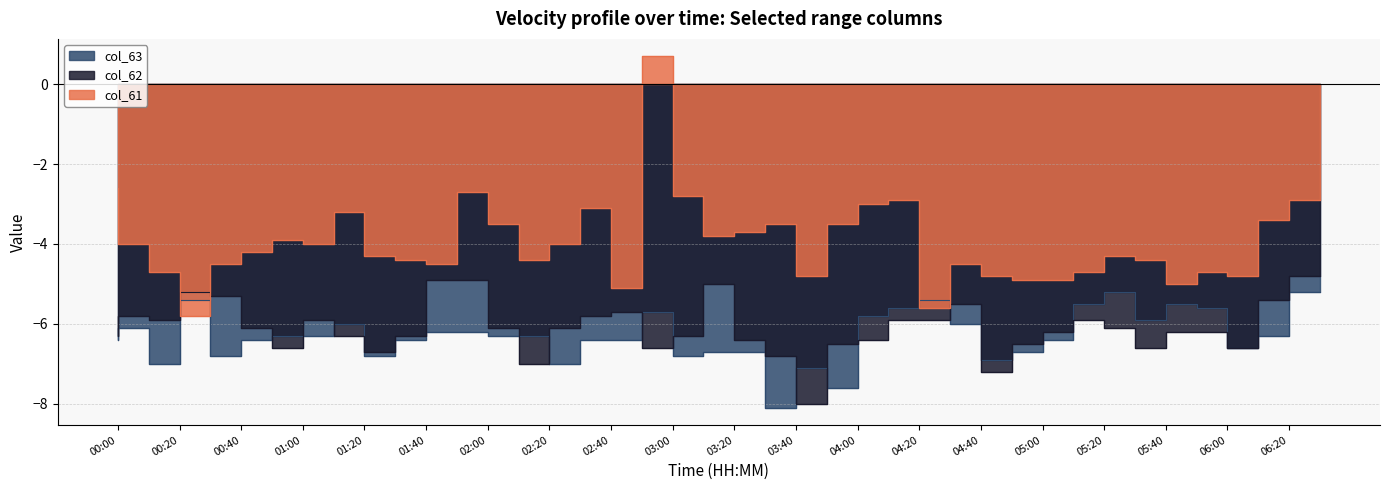

What position from the right is 04:20?

14